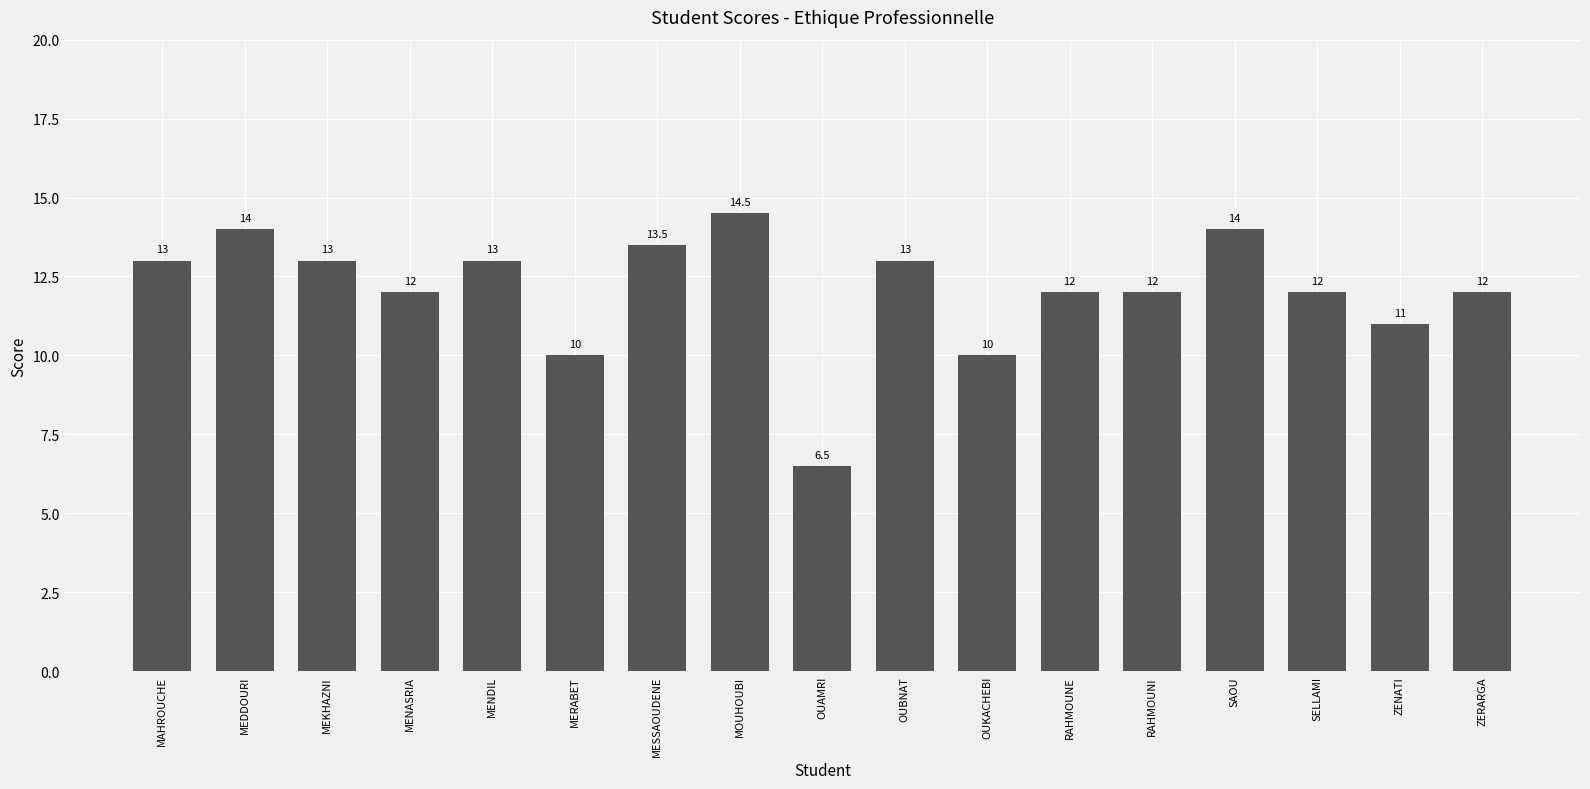

What is the smallest value displayed?

6.5